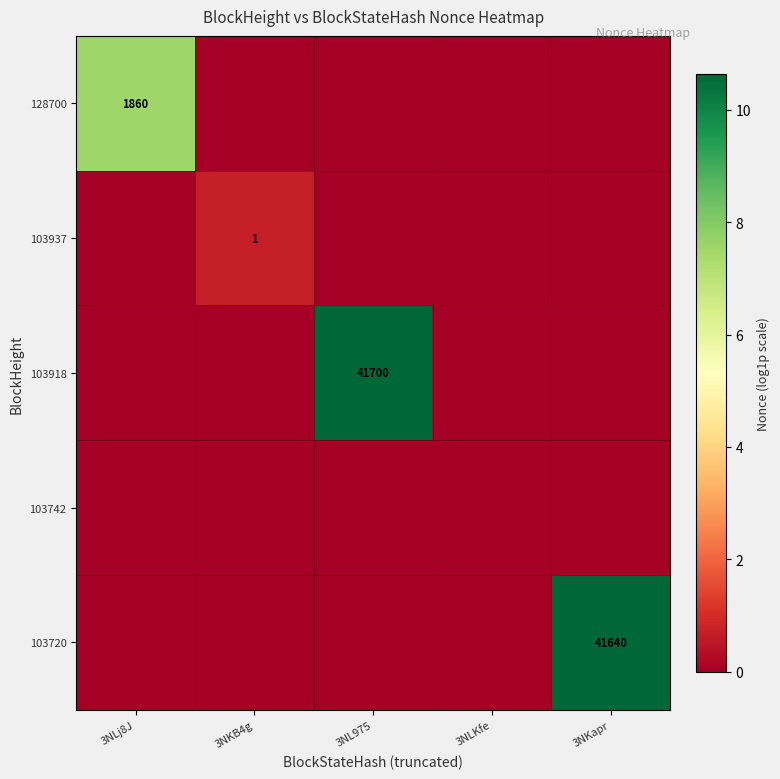

Which category has the lowest value in the 103720 series?

3NLj8J